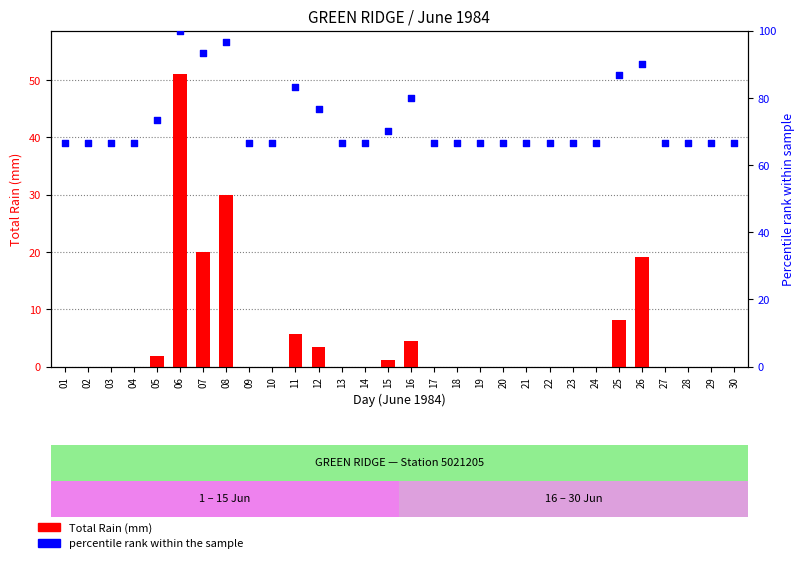

Which series has the widest spread of Y values?

Total Rain (mm)